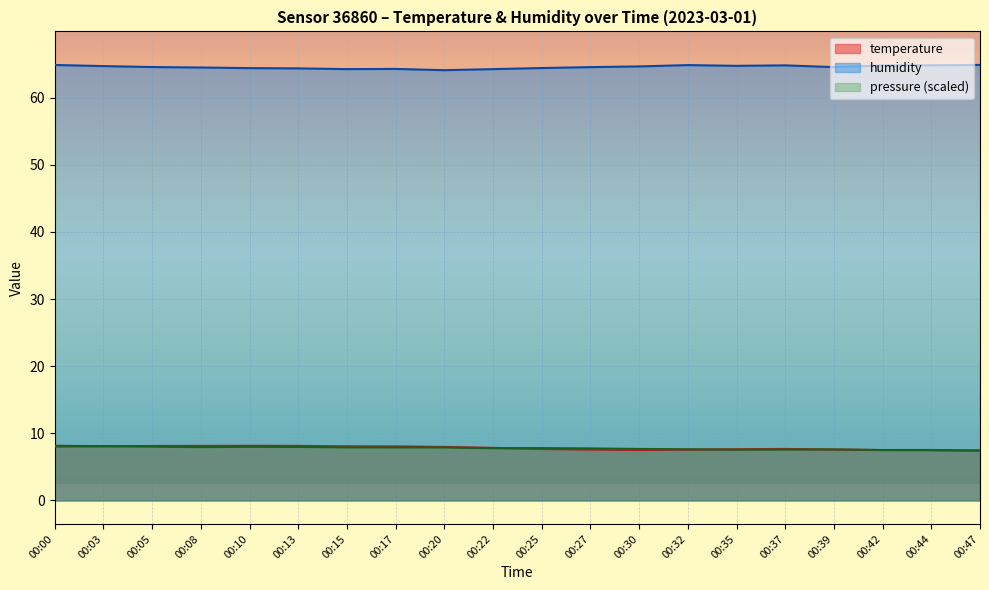

At which label does temperature reach its peak?

00:10